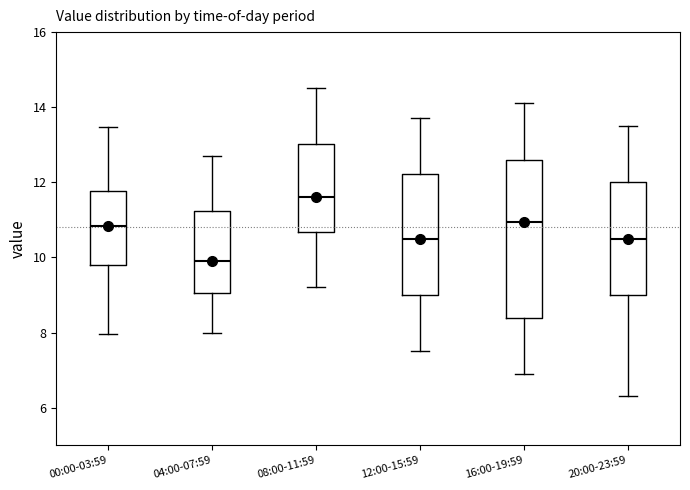

Reading left to right, transcribe this box plot: for each box, give where its median line is, the range the box spans, and where its two whiskers end, as read against the y-axis. The values are not printed on the chart, so give them approximately, as read against the axis.

00:00-03:59: median 10.8, box 9.8 to 11.8, whiskers 8.0 to 13.4
04:00-07:59: median 10.0, box 9.0 to 11.2, whiskers 8.0 to 12.8
08:00-11:59: median 11.6, box 10.6 to 13.0, whiskers 9.2 to 14.6
12:00-15:59: median 10.6, box 9.0 to 12.2, whiskers 7.6 to 13.8
16:00-19:59: median 11.0, box 8.4 to 12.6, whiskers 7.0 to 14.2
20:00-23:59: median 10.6, box 9.0 to 12.0, whiskers 6.4 to 13.6